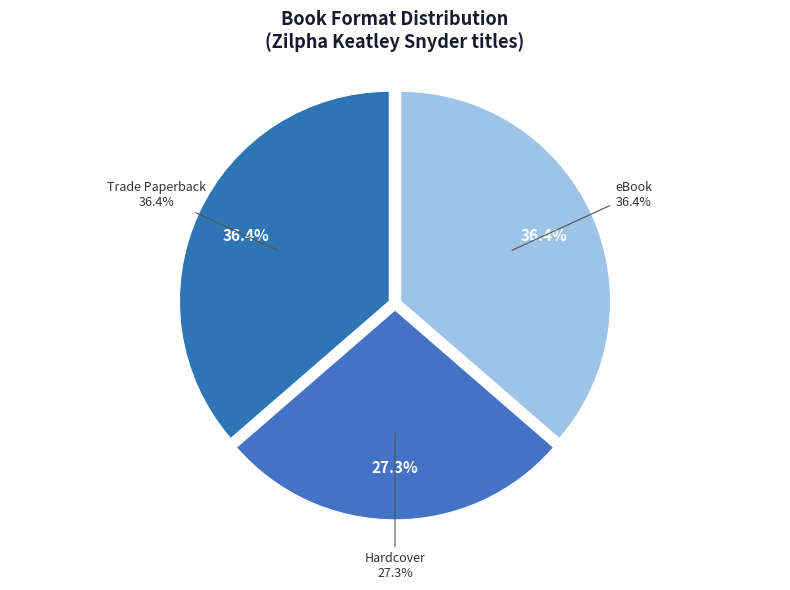

True or false: Witches of Worm accounts for 46% of the total.

False